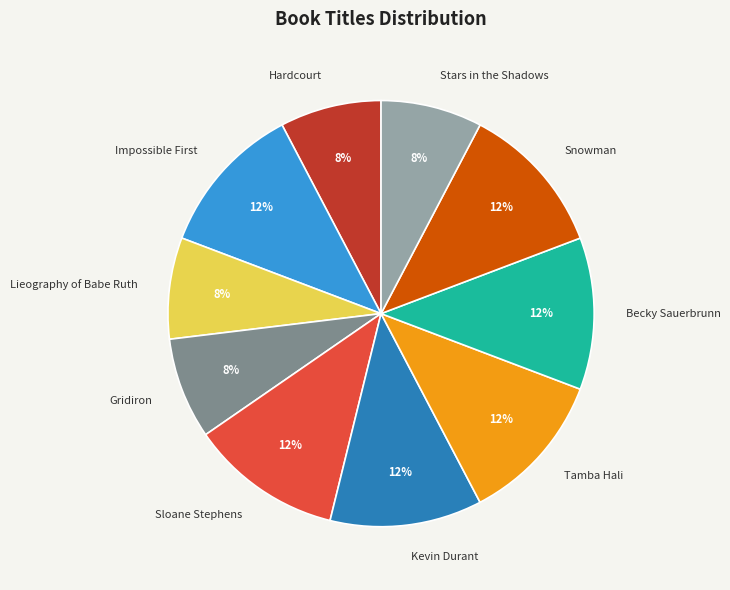

To the nearest percent, what is the combined percentage of Snowman and Tamba Hali?

23%